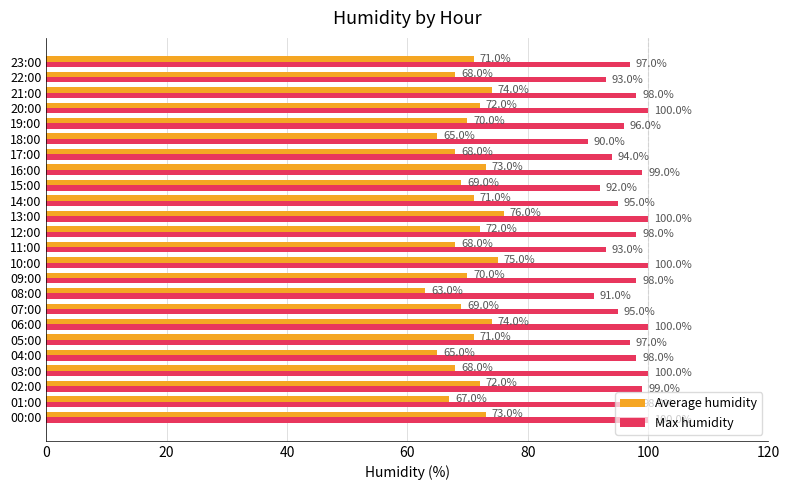

How many data points does each series have?

24